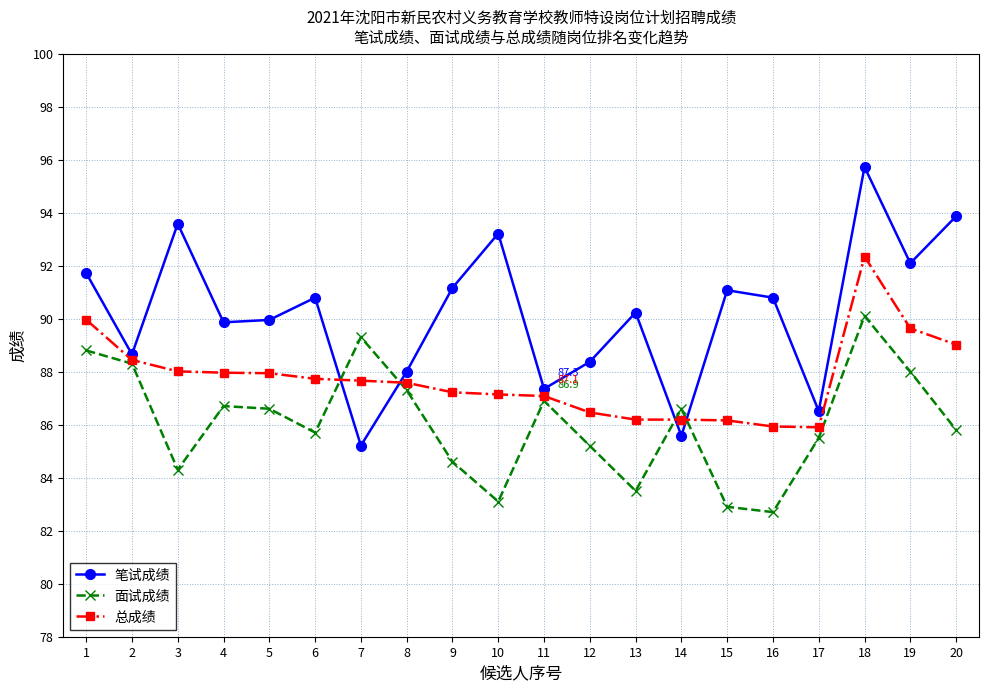

What is the lowest value of the 笔试成绩 series?

85.2